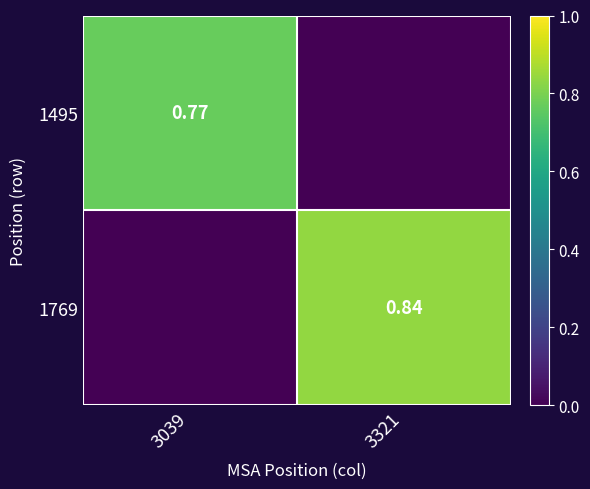

Is the value of 1495 at 3039 greater than the value of 1769 at 3321?

No